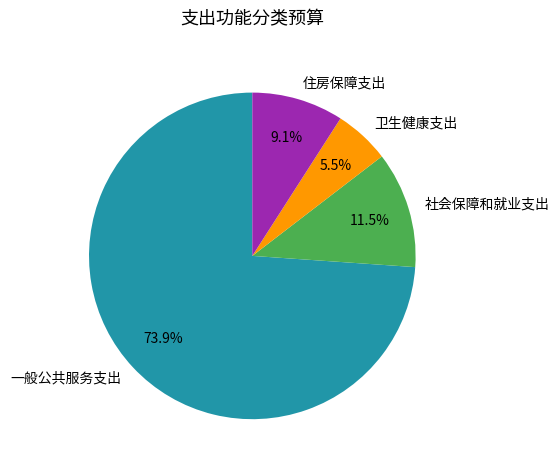

To the nearest percent, what percentage of the pie is 一般公共服务支出?

74%